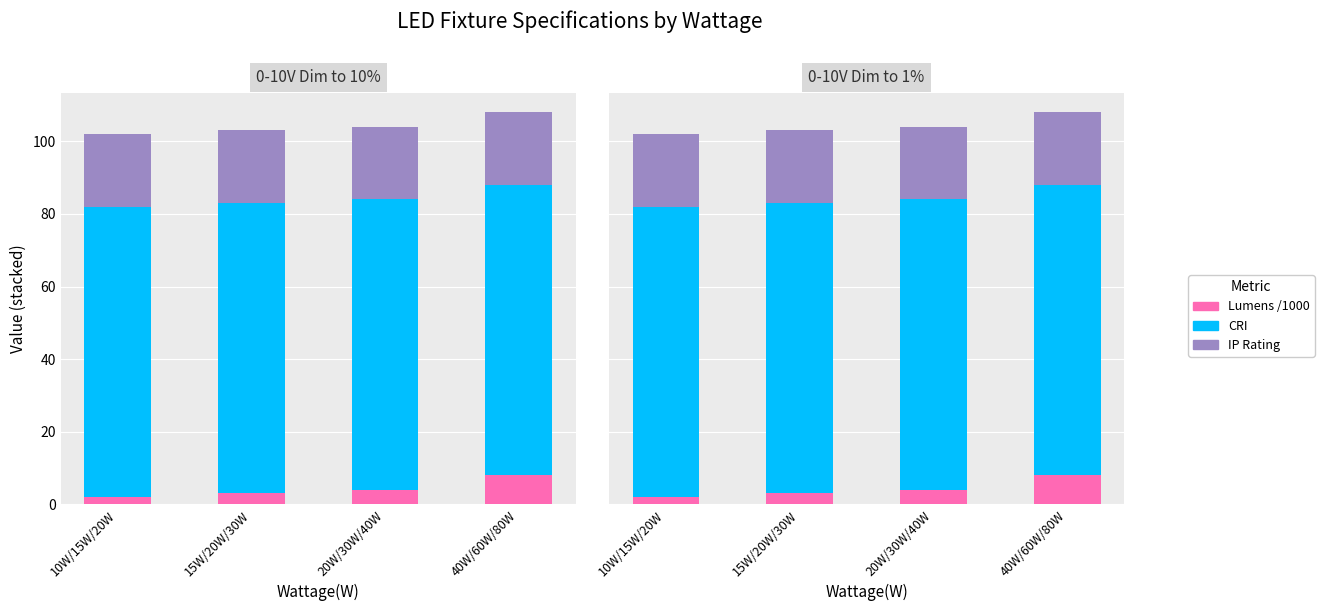

How many groups of bars are there?

4